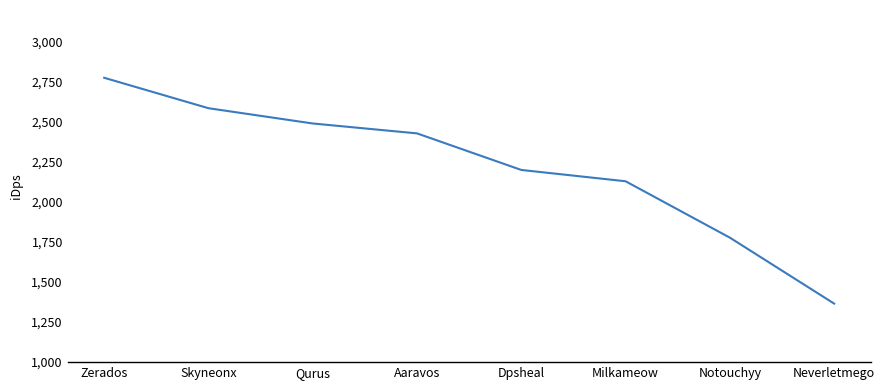

How many lines are shown in the chart?

1